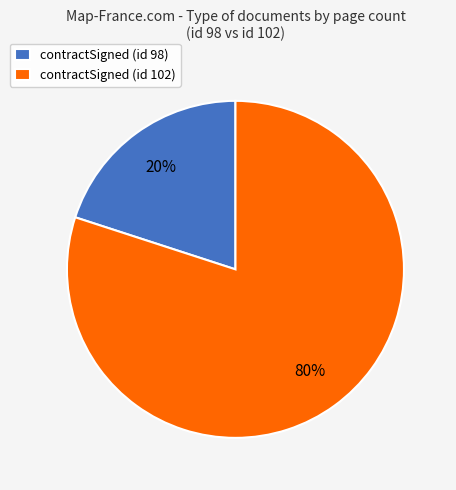

What percentage is the contractSigned (id 102) slice, to the nearest percent?

80%